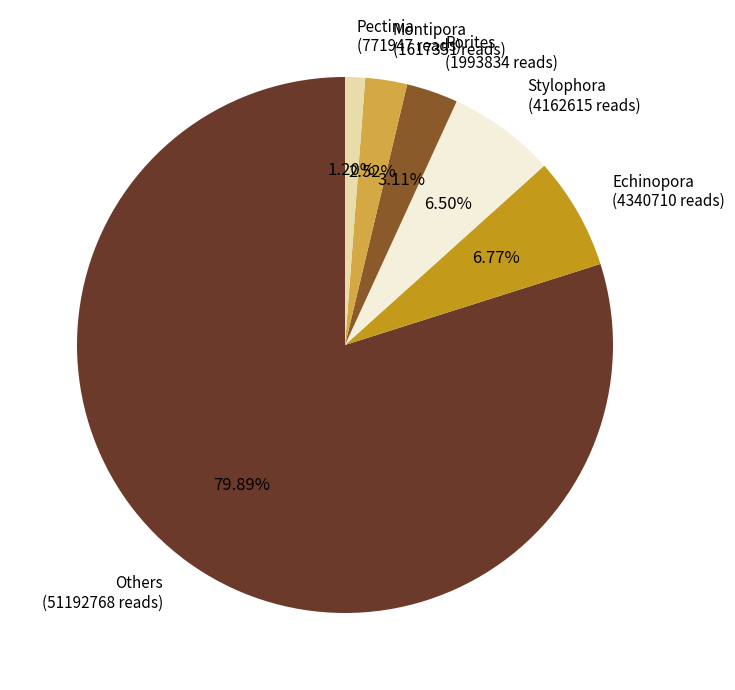

Count the number of slices in the pie.

6